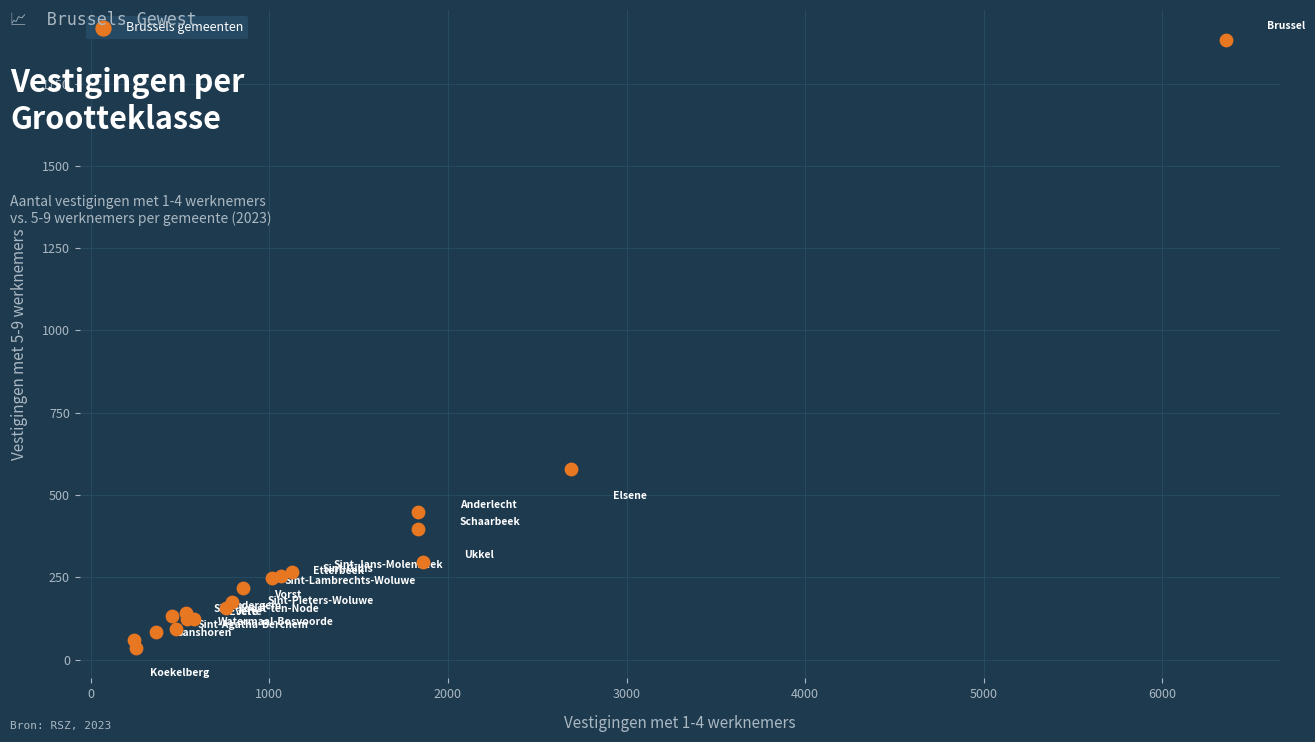

What Y value in the scatter plot is closest to 958?

580